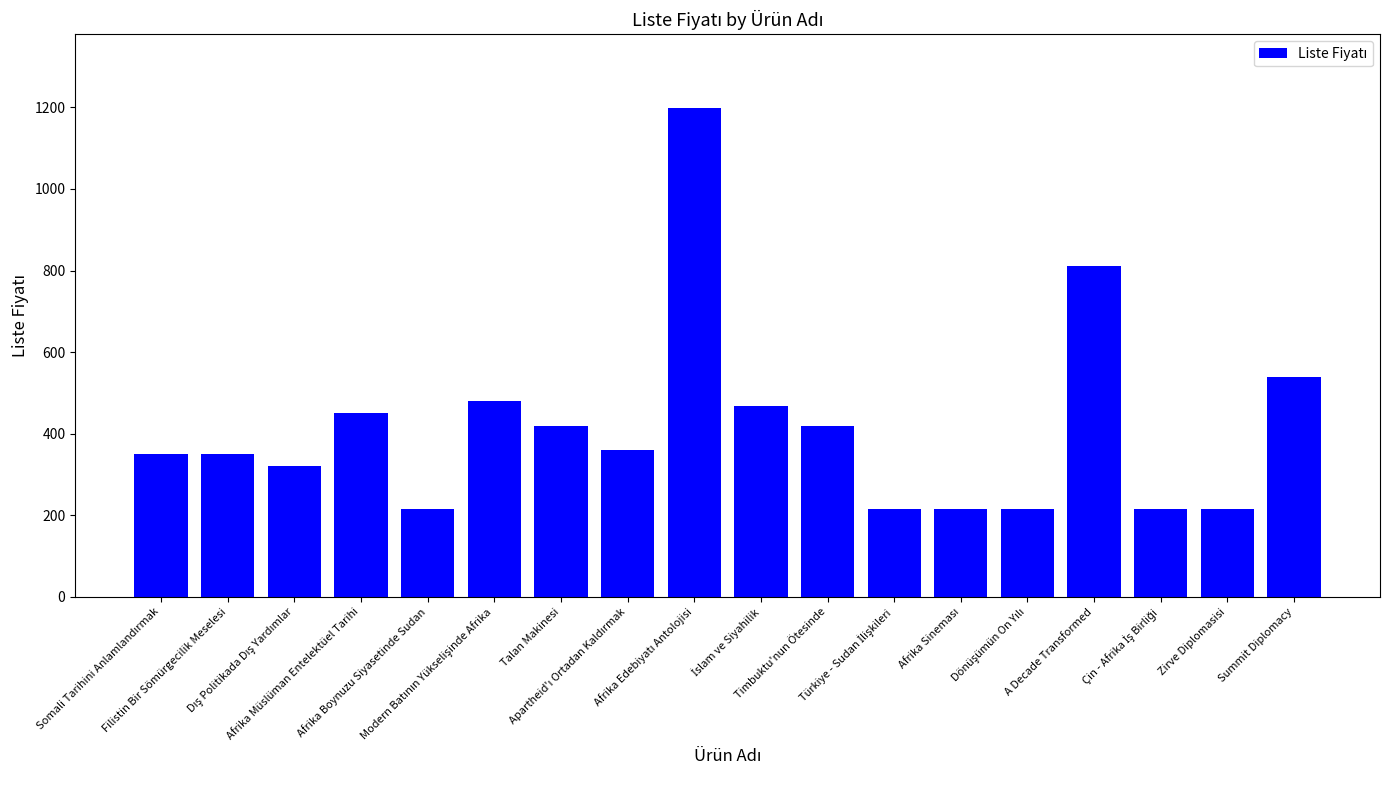

What is the smallest value displayed?

216